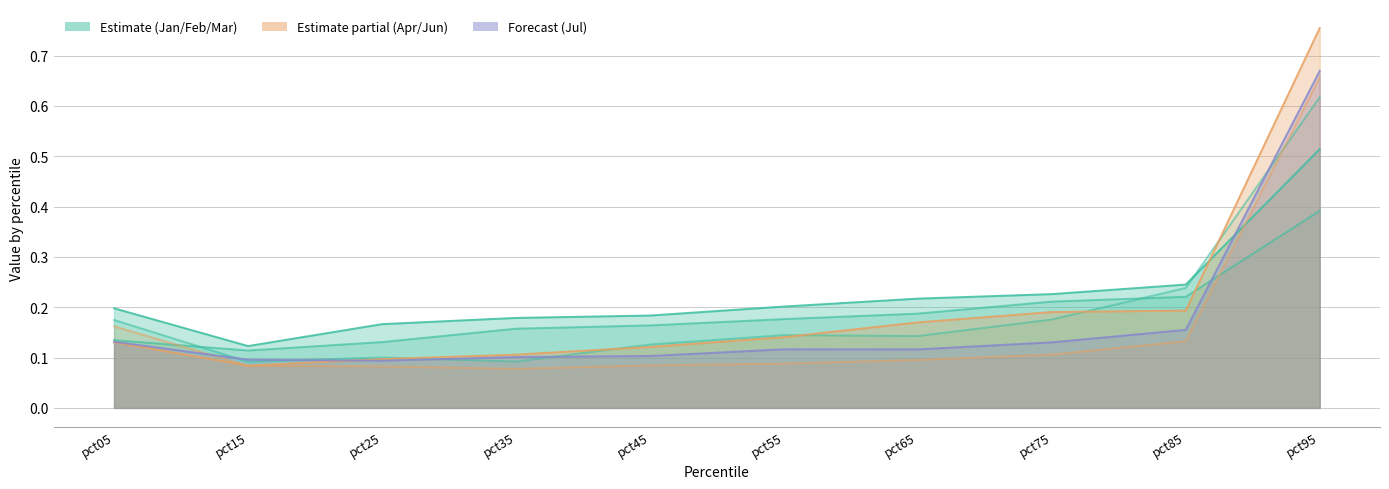

Rank the series by their maximum value, from highest to lowest.

Jun, Jul, Apr, Jan, Mar, Feb